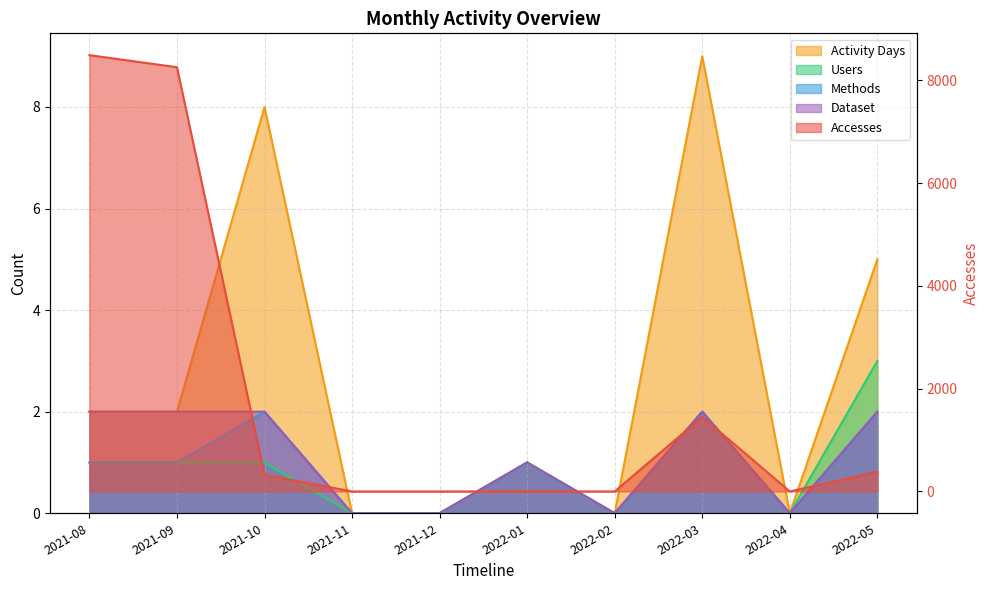

Reading left to right, list all the values displayed in this chart.

Accesses: 8491	8256	323	0	0	1	0	1452	0	383
Activity Days: 2	2	8	0	0	1	0	9	0	5
Users: 1	1	1	0	0	1	0	2	0	3
Methods: 1	1	2	0	0	1	0	2	0	2
Dataset: 2	2	2	0	0	1	0	2	0	2